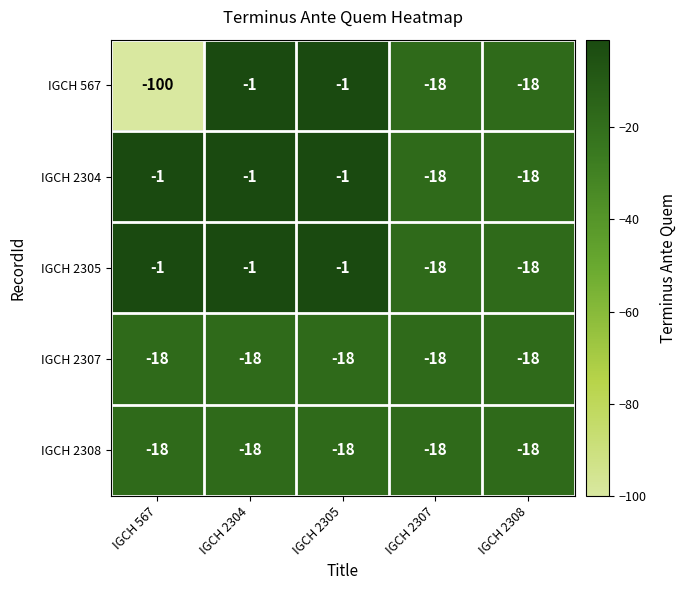

What is the minimum value shown in the chart?

-100